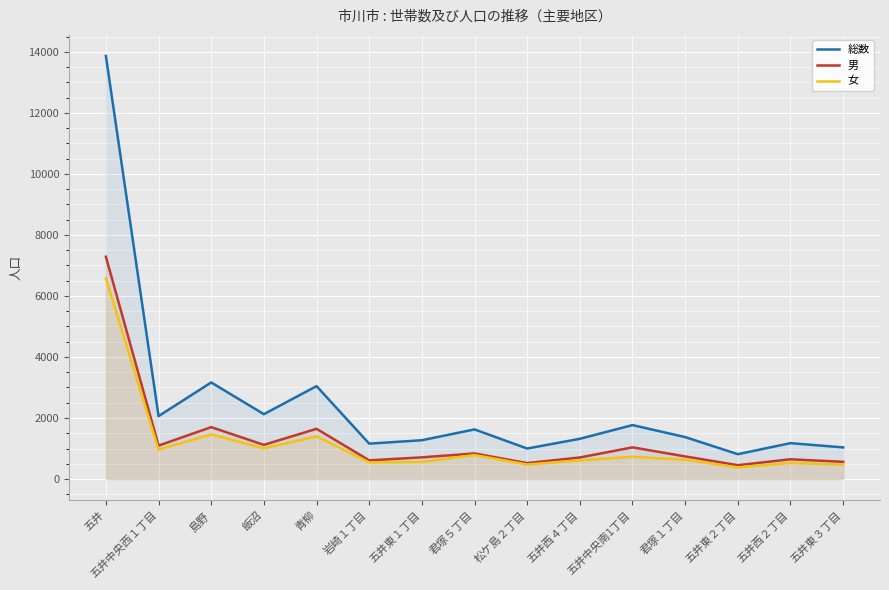

True or false: 総数 has a value of 3165 at 島野.

True